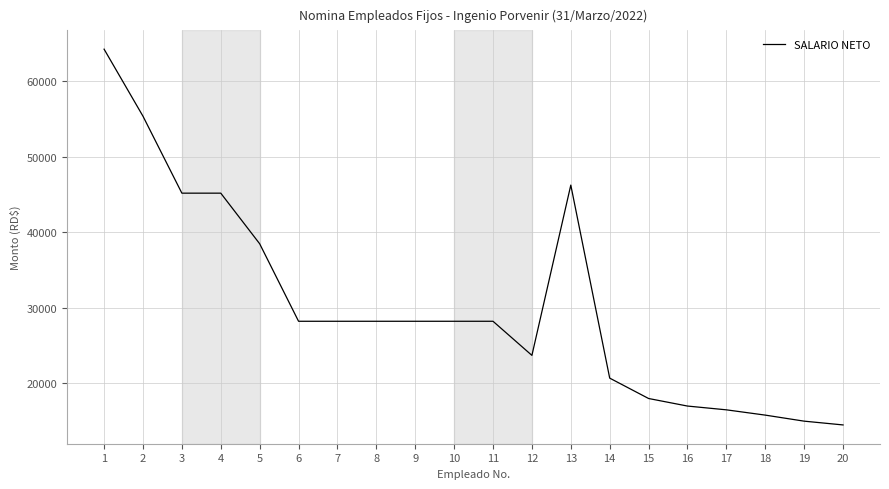

What is the maximum value shown in the chart?

64258.2